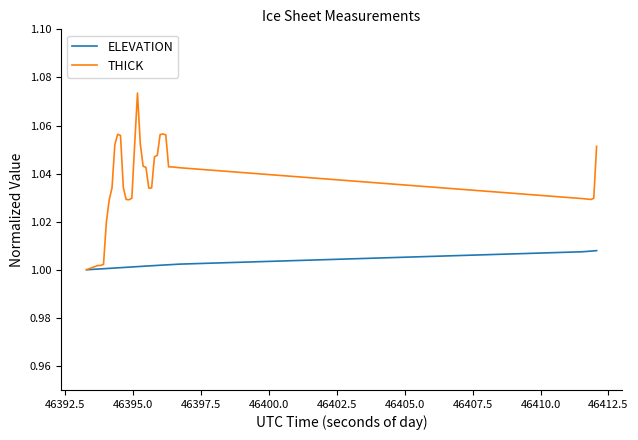

List the series in order of their peak value, lowest first.

ELEVATION, THICK